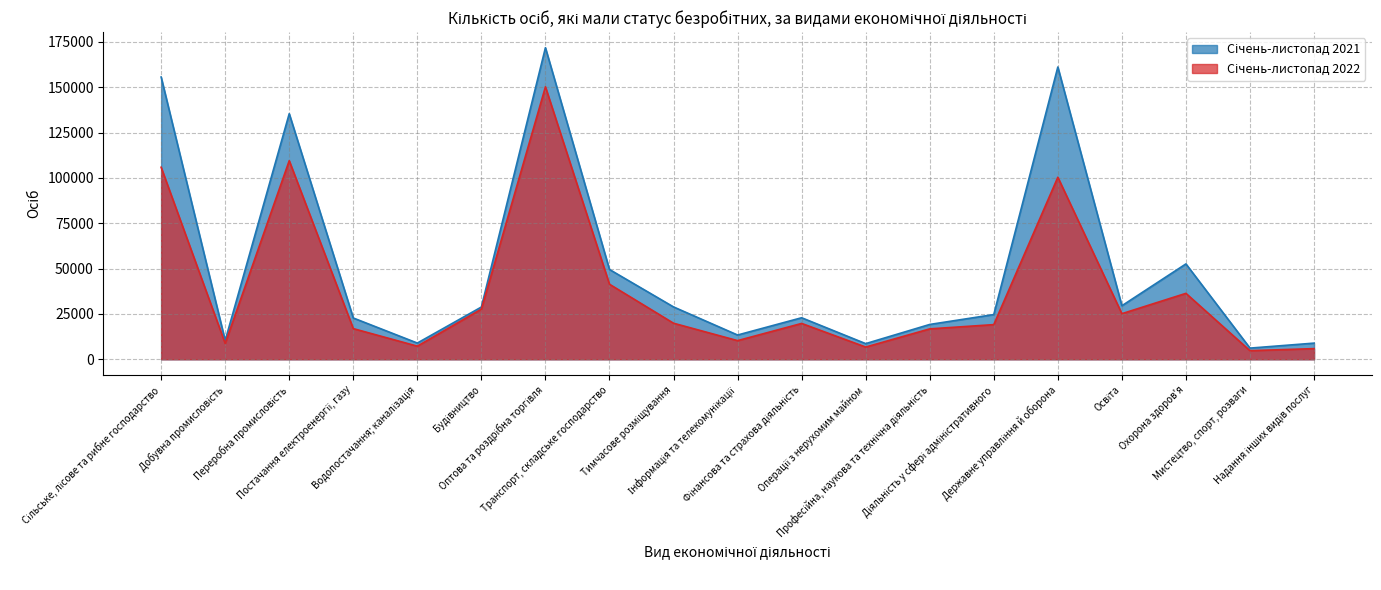

At which category does the chart reach its minimum across all series?

Мистецтво, спорт, розваги